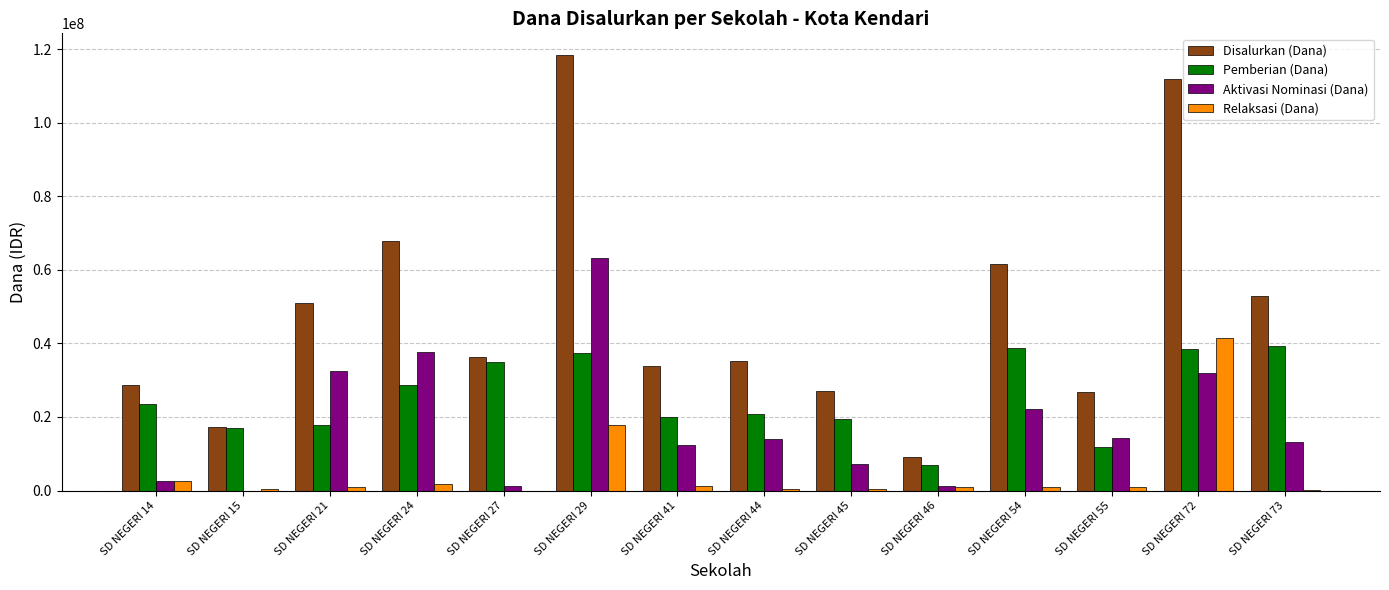

The Pemberian (Dana) series shows 23400000 at SD NEGERI 14. True or false?

True